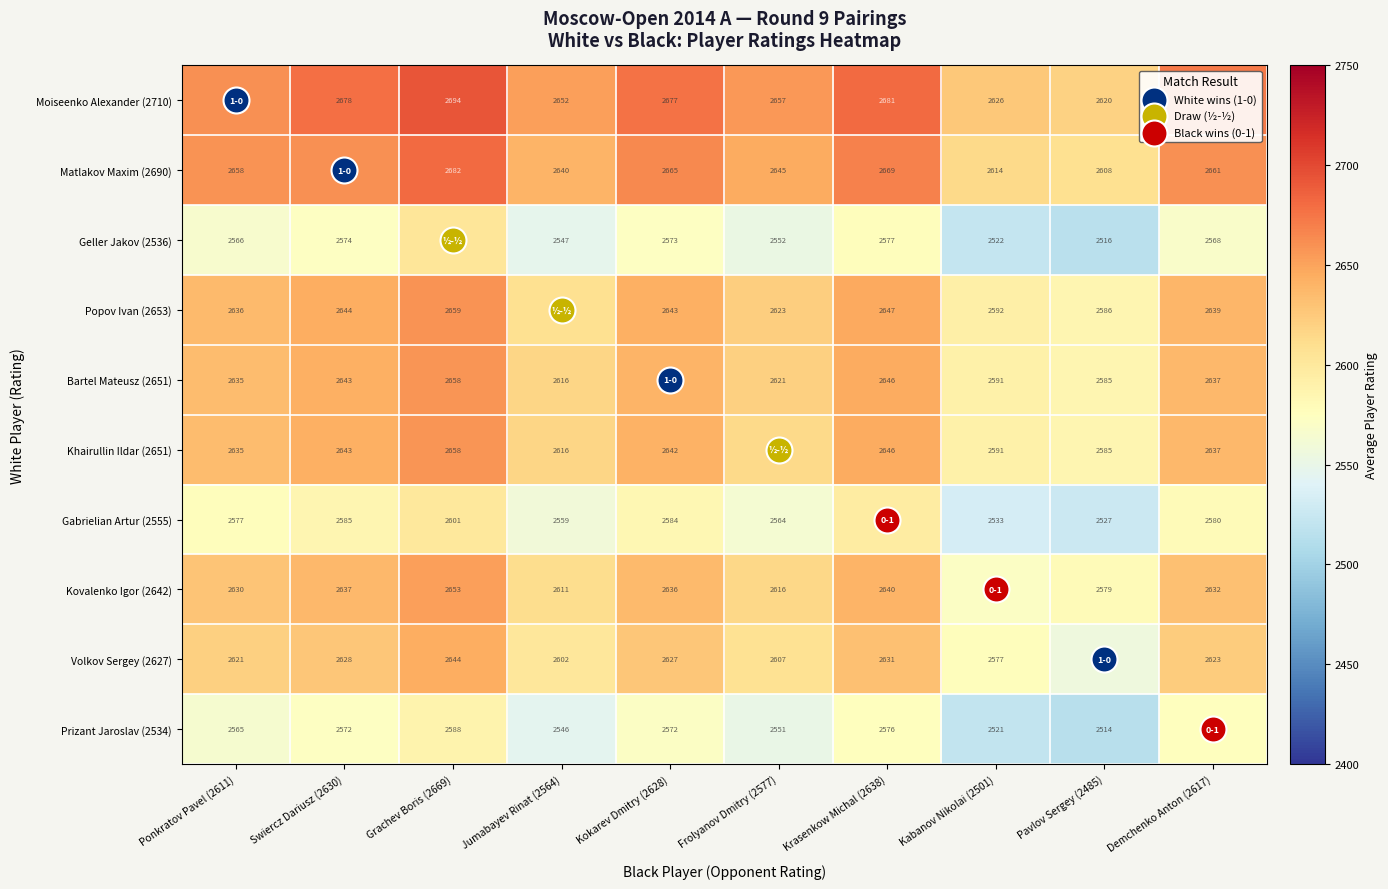

Is it true that Khairullin Ildar (2651) equals 1398 at Frolyanov Dmitry (2577)?

False